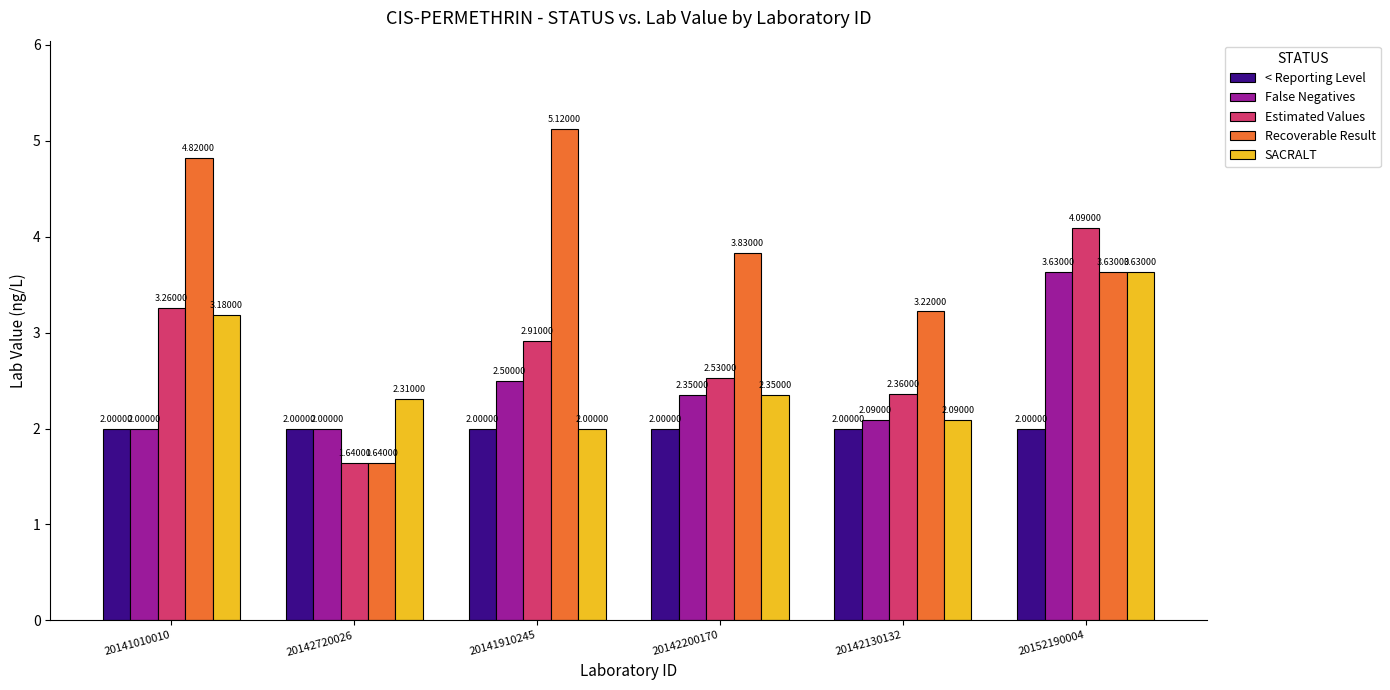

What is the total value across all series at 20142720026?

9.6